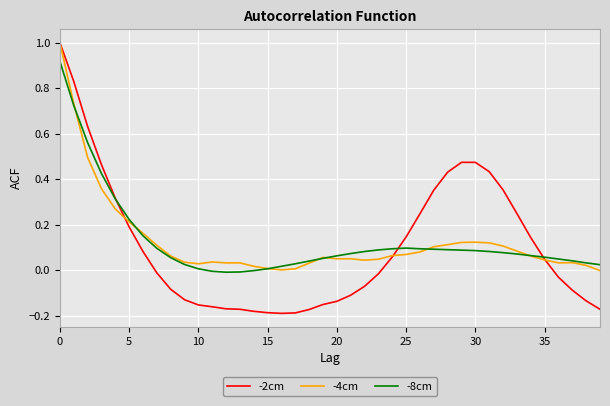

What is the greatest value displayed?

1.0